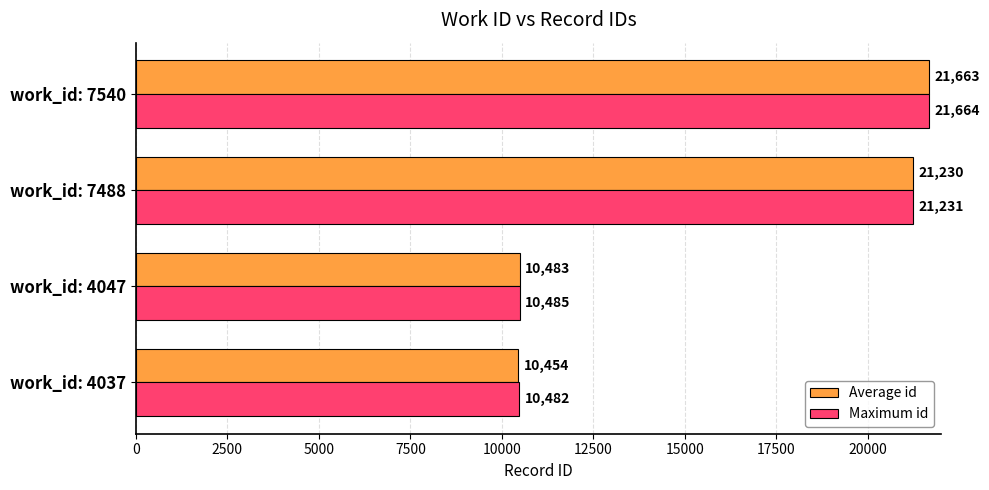

At which label does Maximum id reach its peak?

work_id: 7540